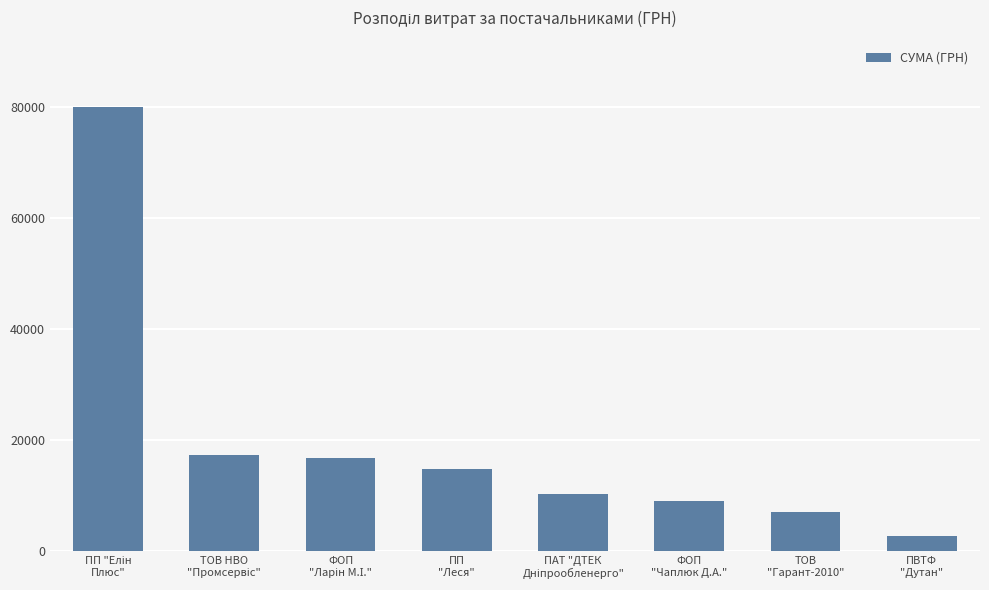

What is the maximum value shown in the chart?

79998.0